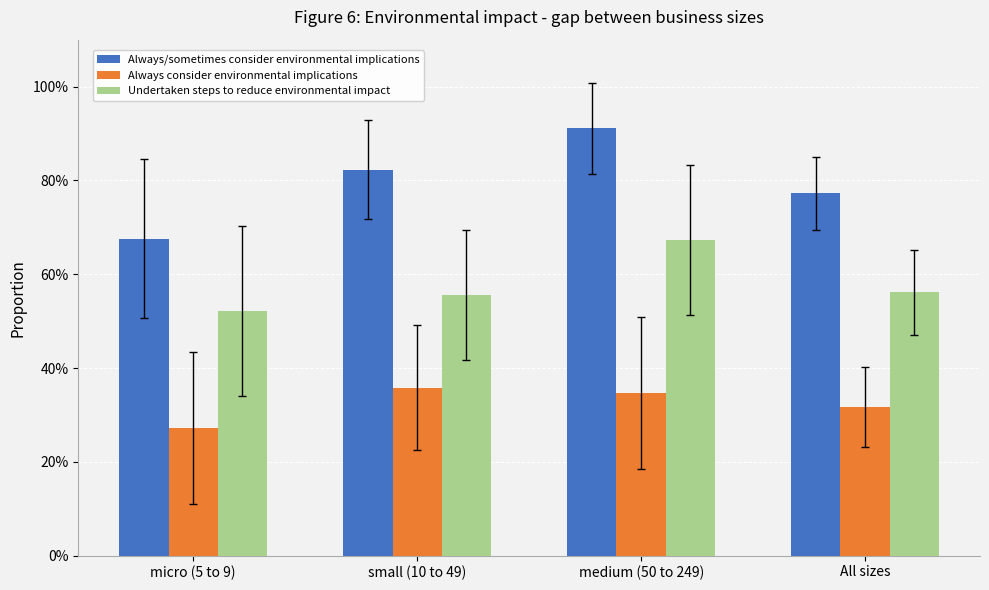

True or false: Undertaken steps to reduce environmental impact has a value of 0.6 at small (10 to 49).

True